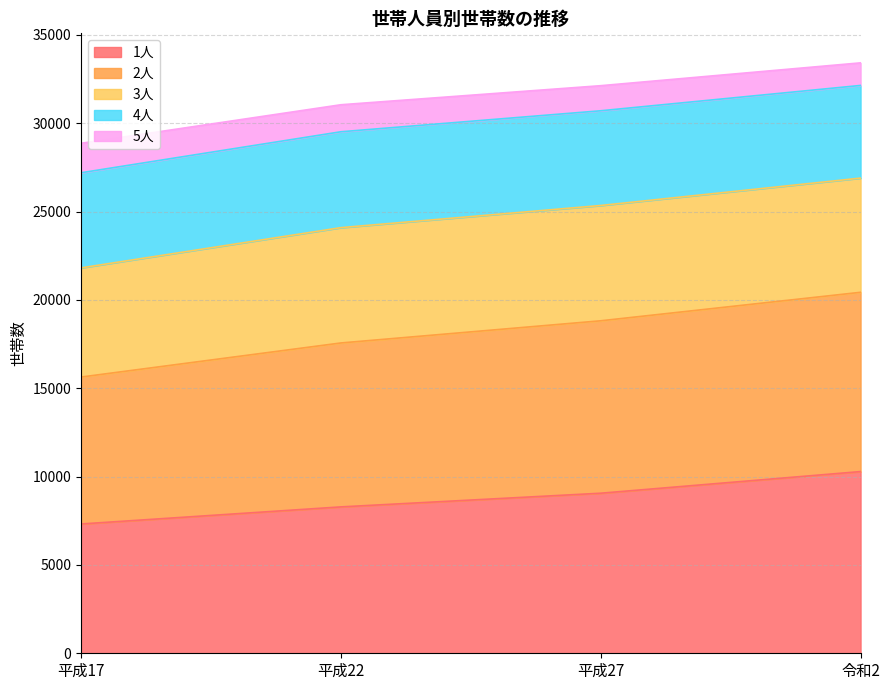

Between 平成17 and 令和2, which is larger?

令和2